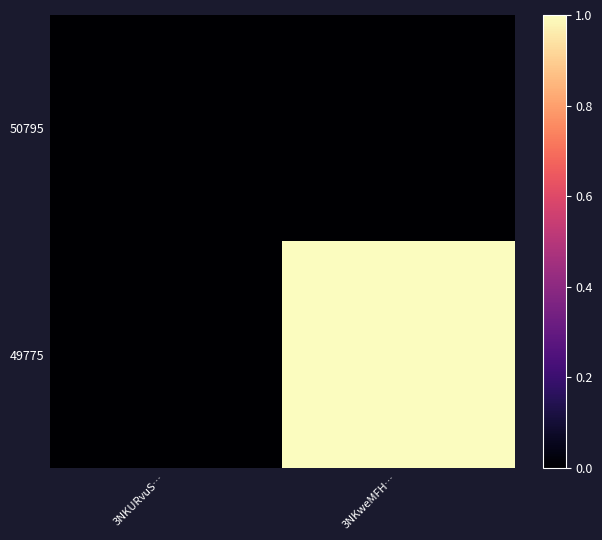

List the series in order of their overall mean, lowest first.

50795, 49775